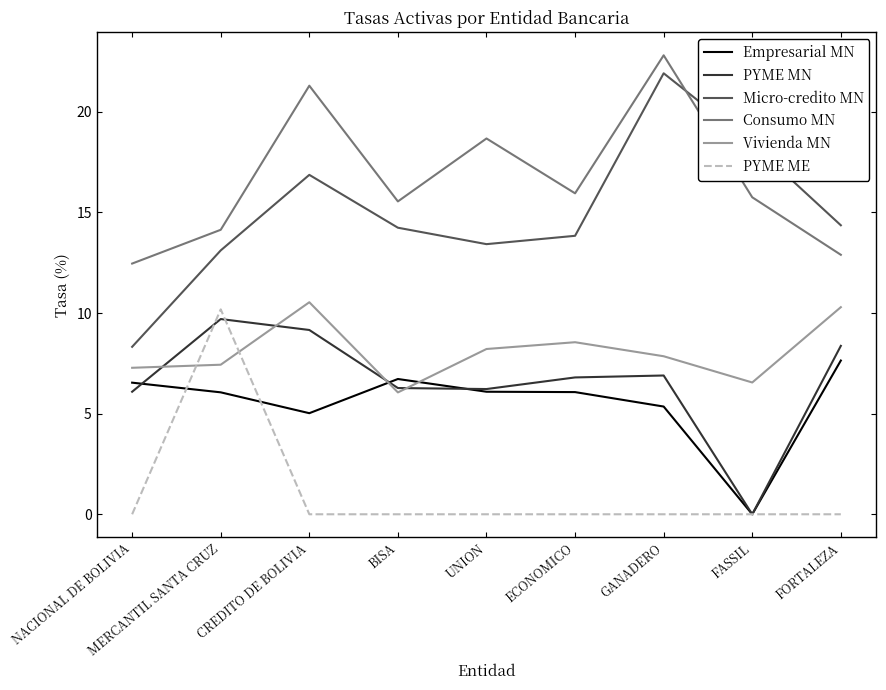

What are all the series names shown in the legend?

Empresarial MN, PYME MN, Micro-credito MN, Consumo MN, Vivienda MN, PYME ME